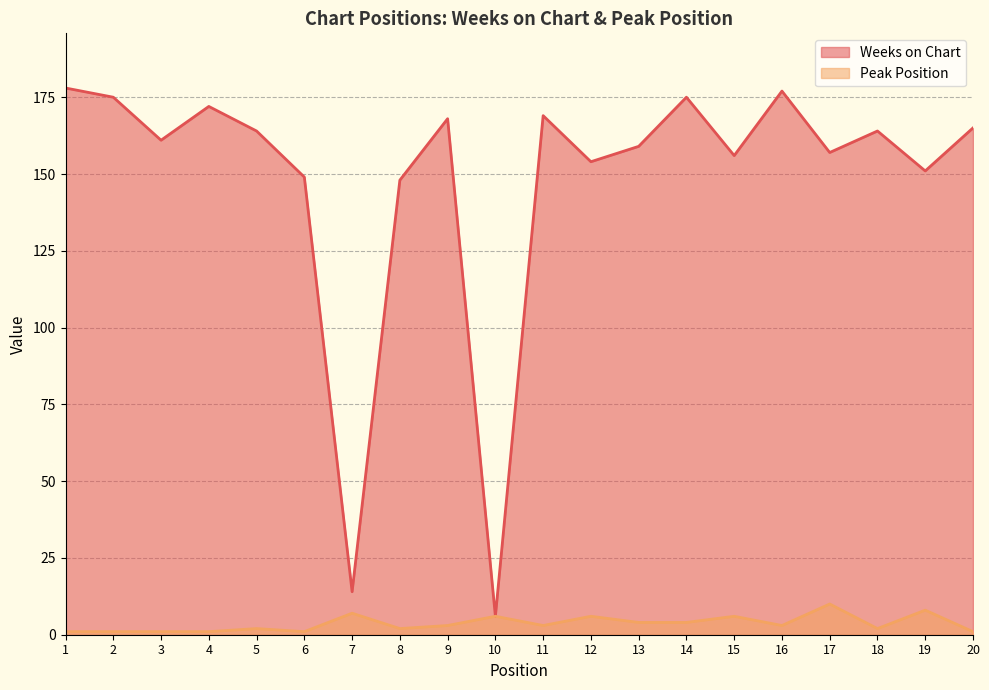

At which category does Peak Position reach its first local valley?

6